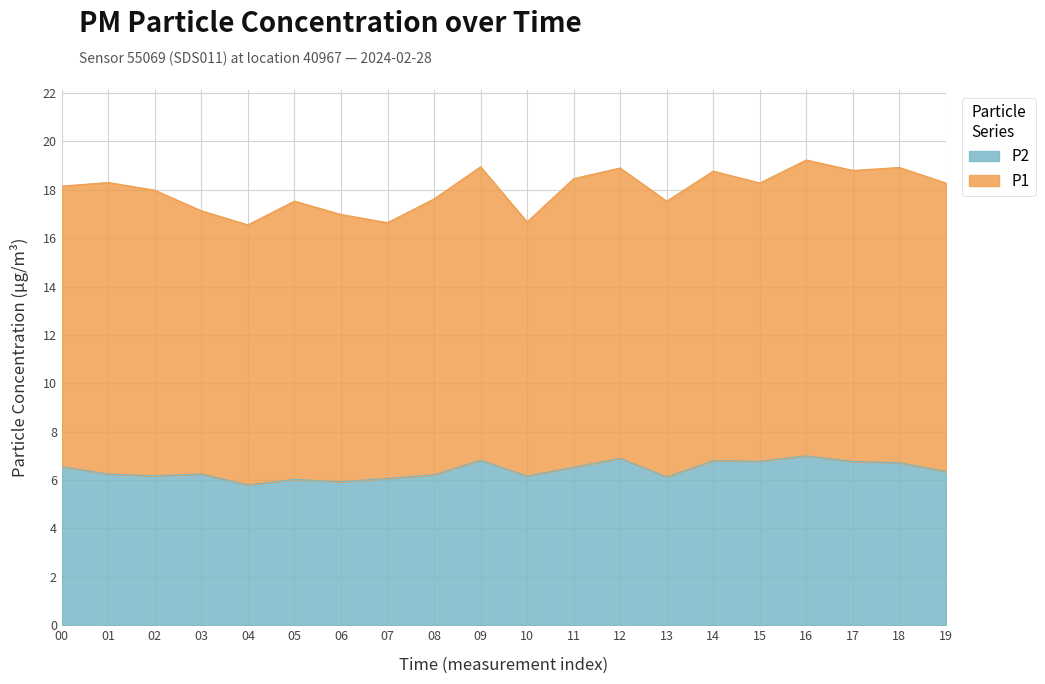

Does the chart display data point markers on the line(s)?

No